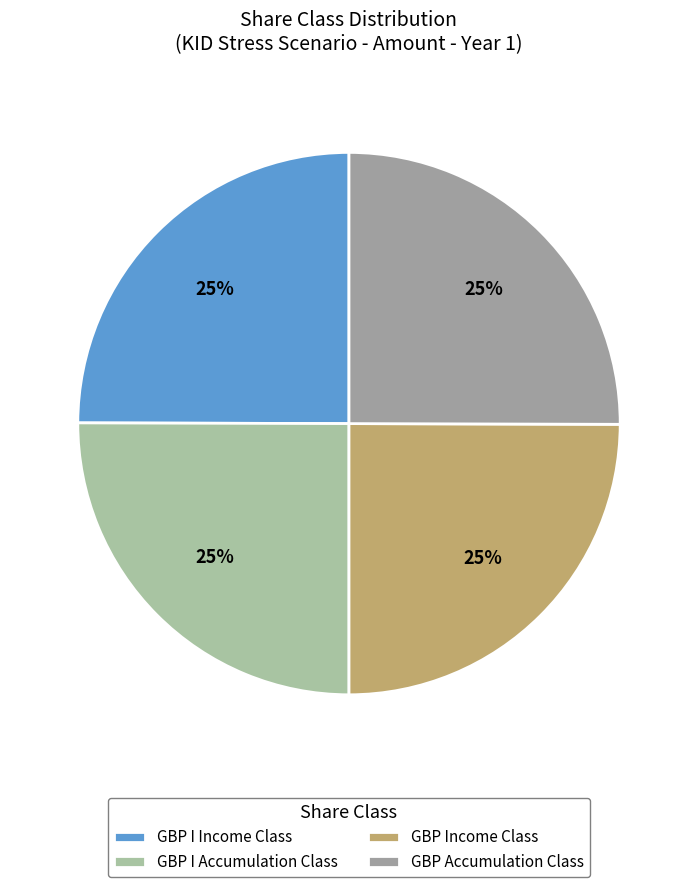

True or false: GBP I Income Class accounts for 15% of the total.

False